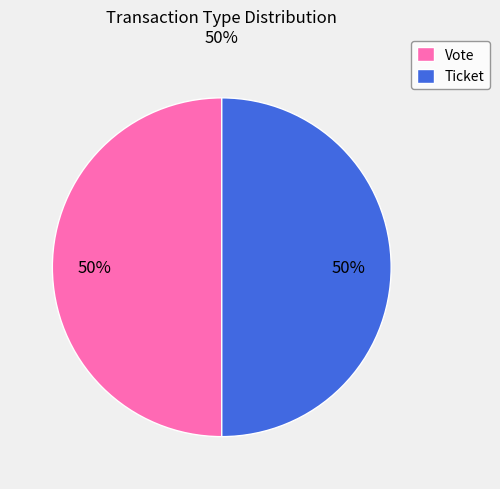

The Vote slice represents 50% of the pie. True or false?

True